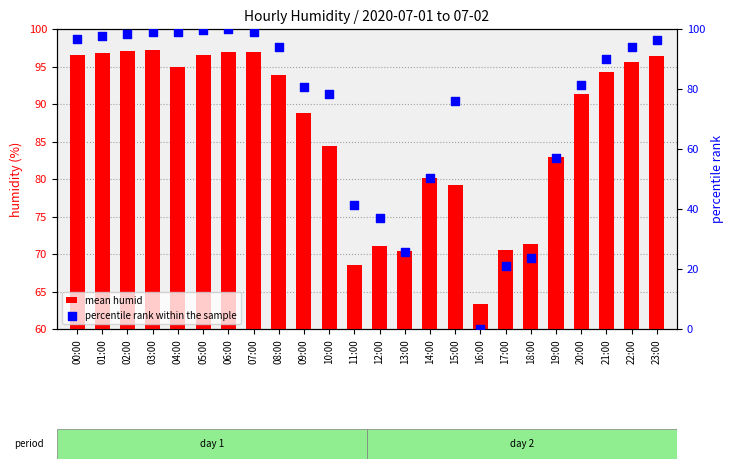

At how many categories does at least one series exceed 11?

24